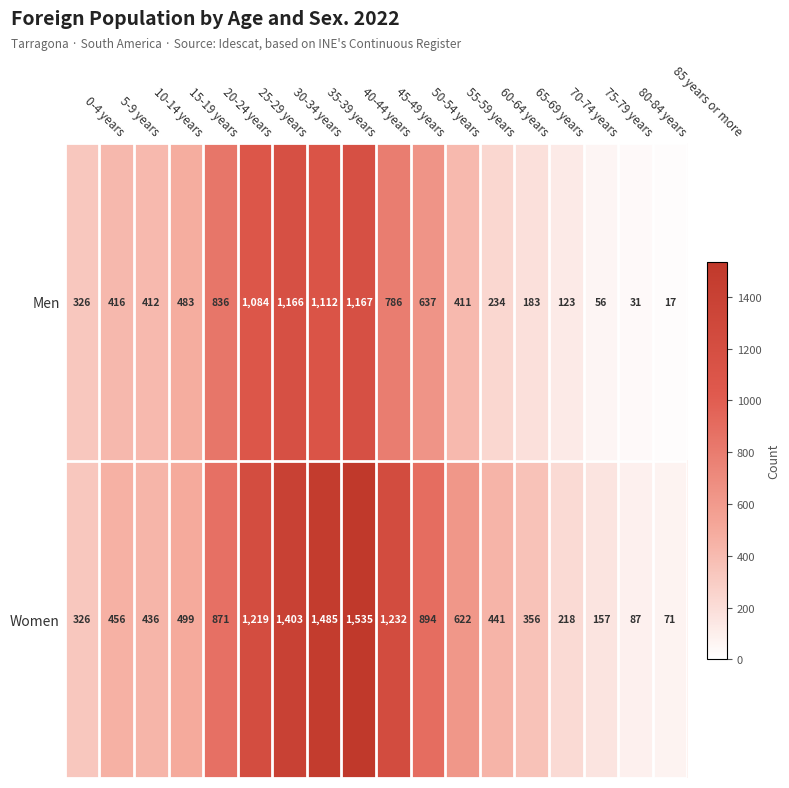

What is the total value across all series at 0-4 years?

652